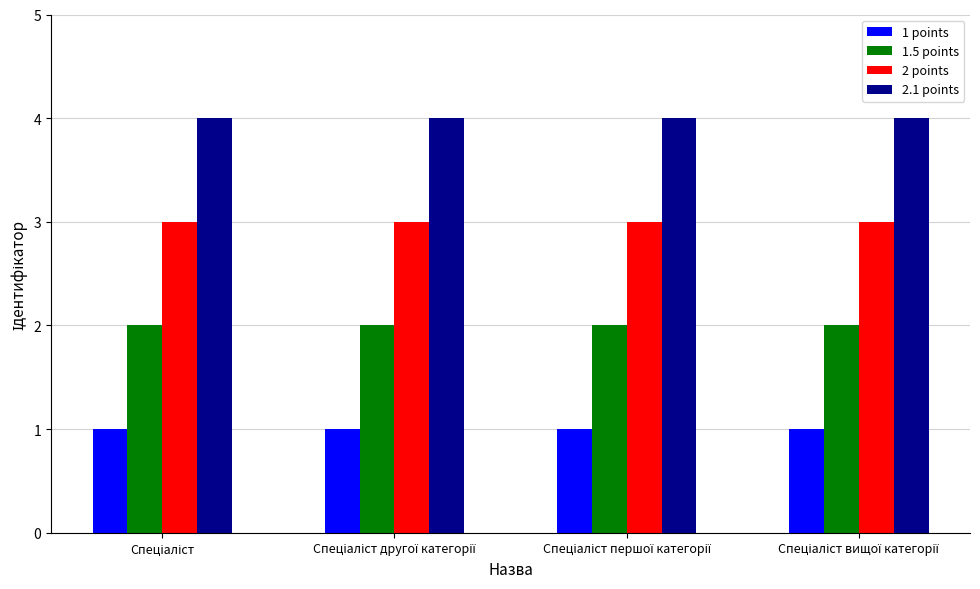

What is the sum of all 2.1 points values?

16